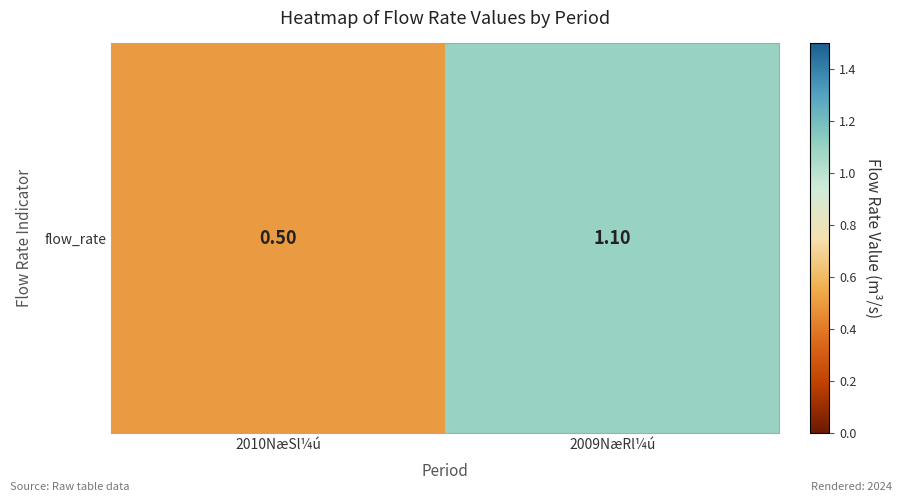

True or false: the data shows 0.8 at 2009NæRl¼ú.

False